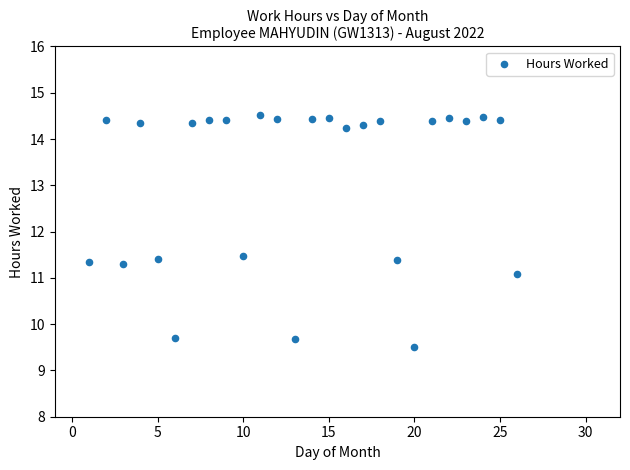

What is the range of X values (max minus min)?

25.0